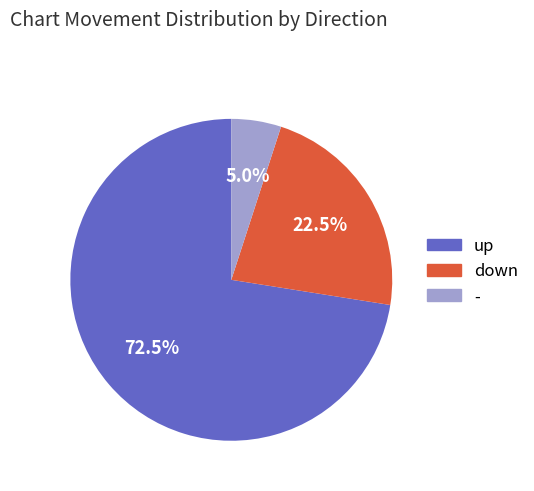

To the nearest percent, what is the average slice percentage?

33%